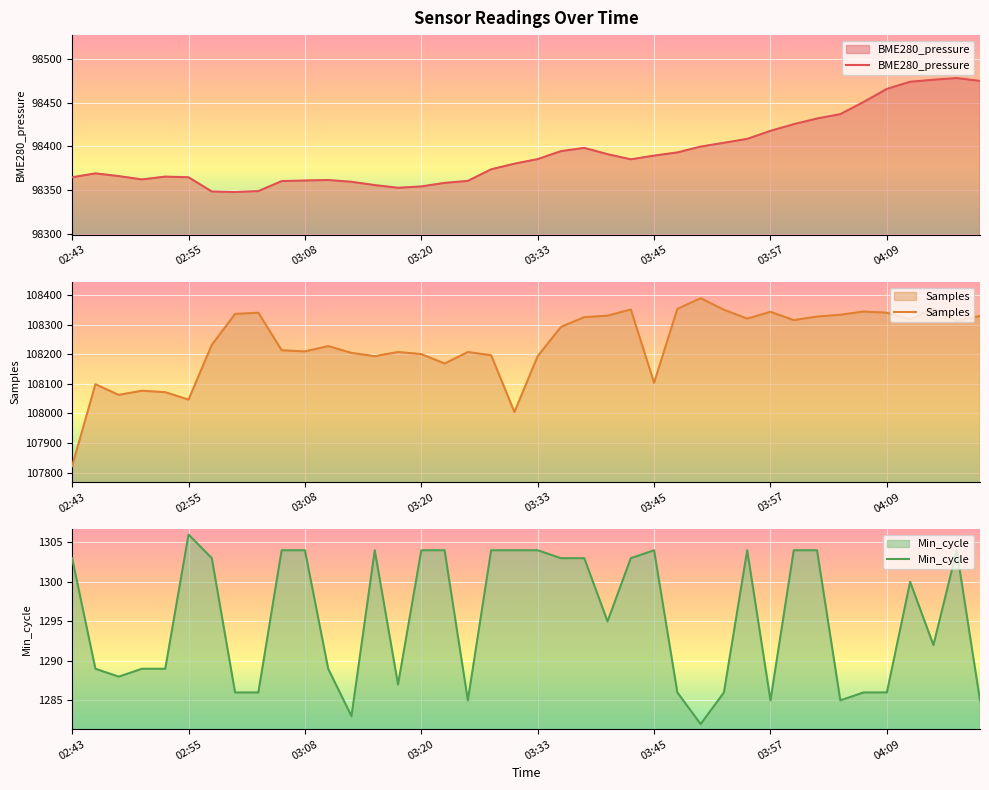

At 36, list the series in order from largest to smallest.

Samples, BME280_pressure, Min_cycle